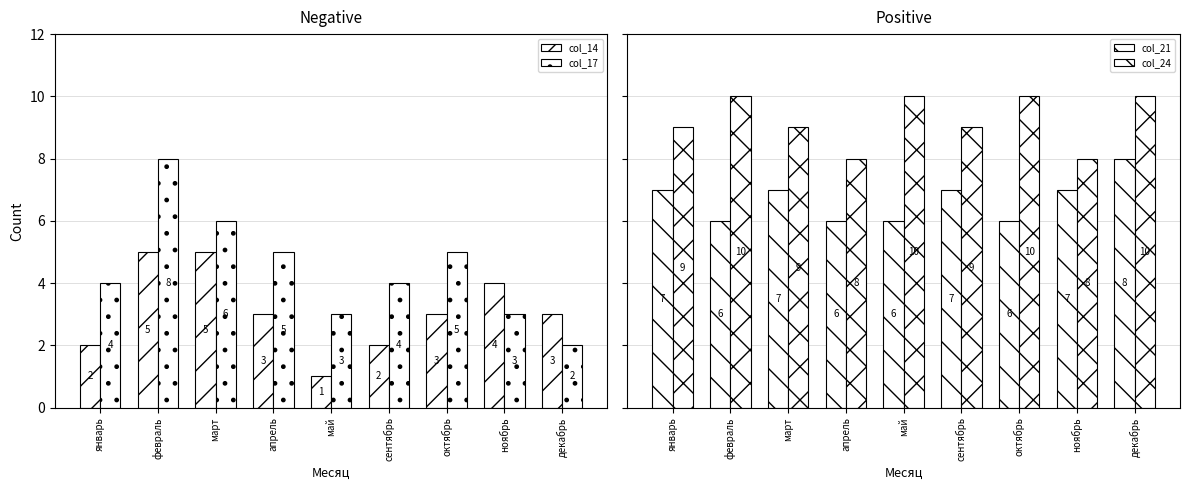

How many groups of bars are there?

9